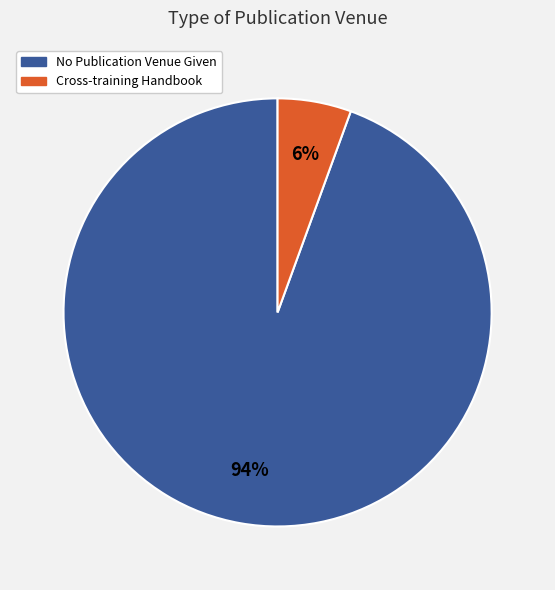

What is the smallest slice in the pie chart?

Cross-training Handbook